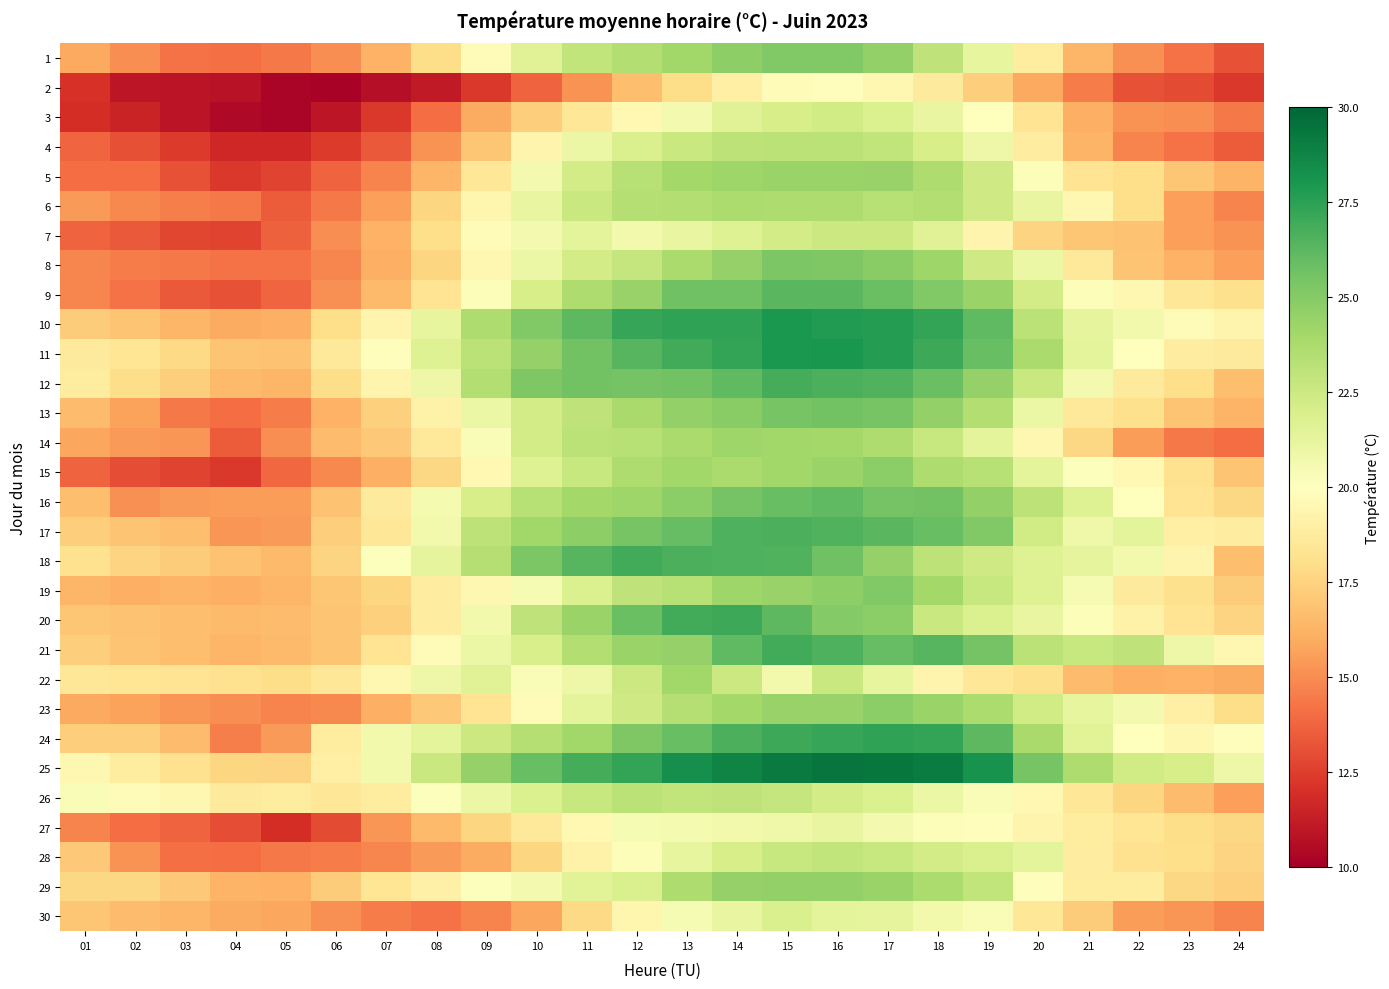

What is the difference between the highest and lowest values at 12?

10.6